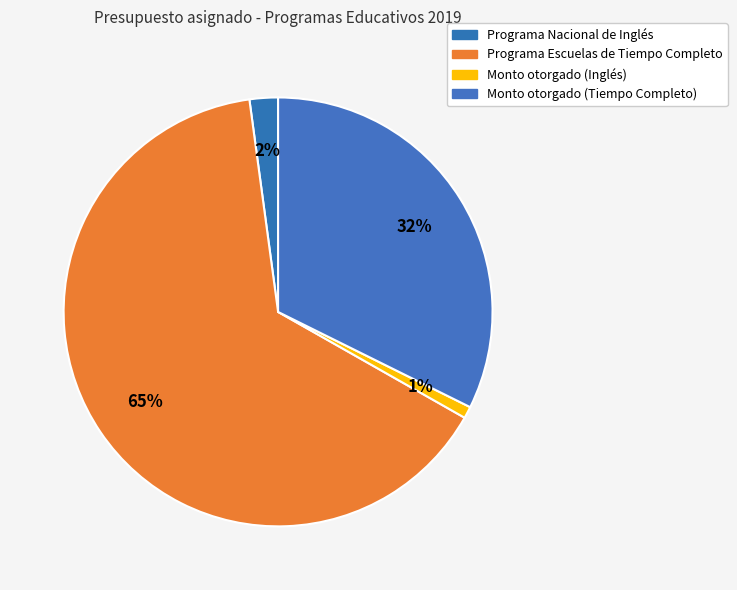

To the nearest percent, what portion does Monto otorgado (Inglés) represent?

1%